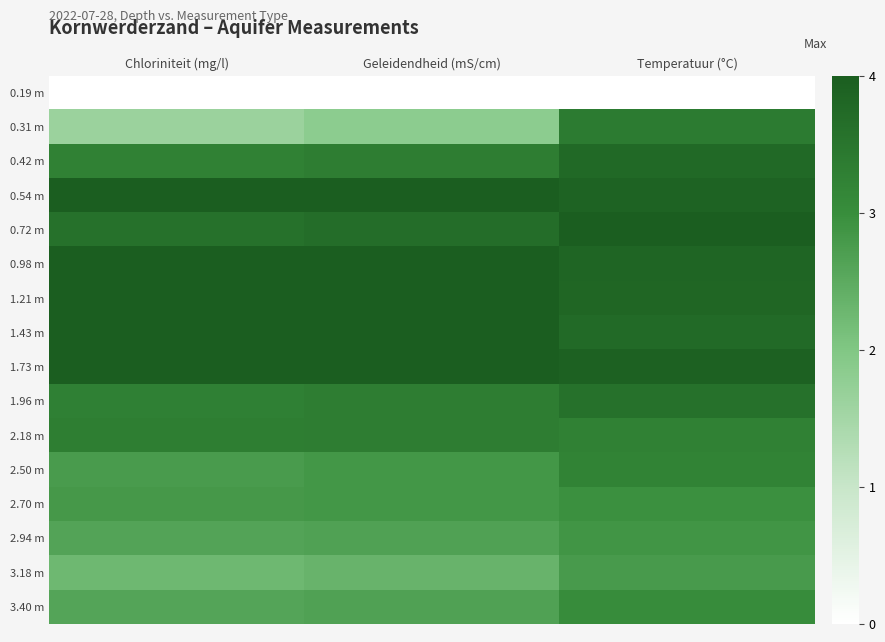

How many data points does each series have?

3